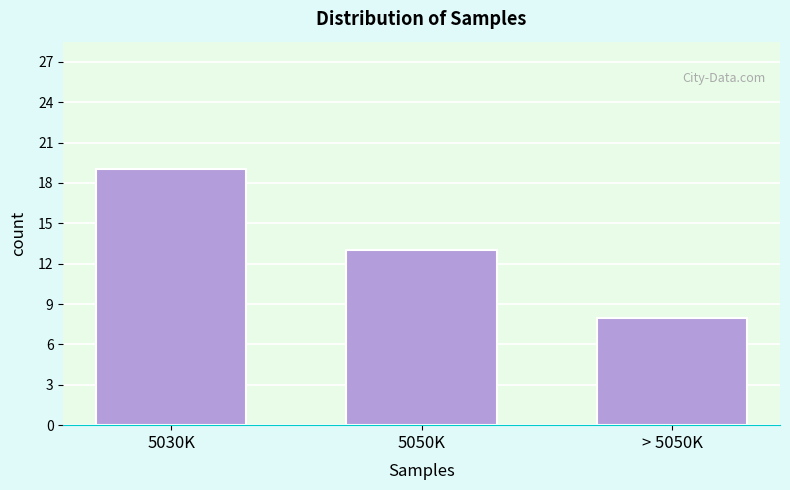

Reading right to left, what are all the values shown in this chart?

8	13	19